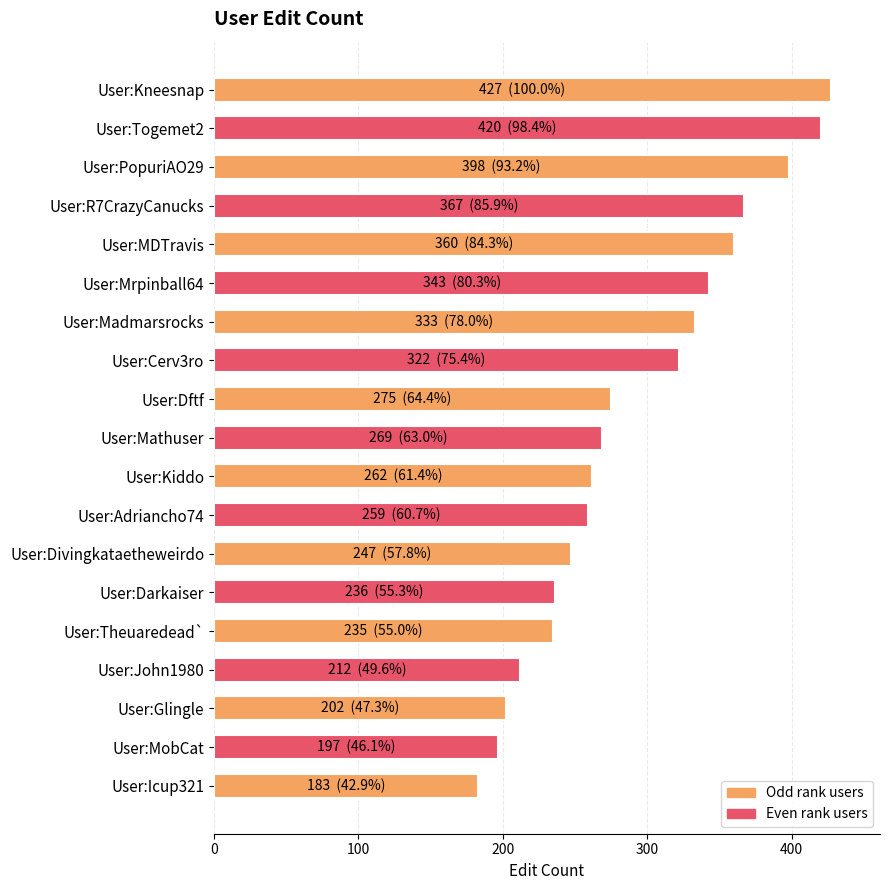

What is the sum of all values?

5547